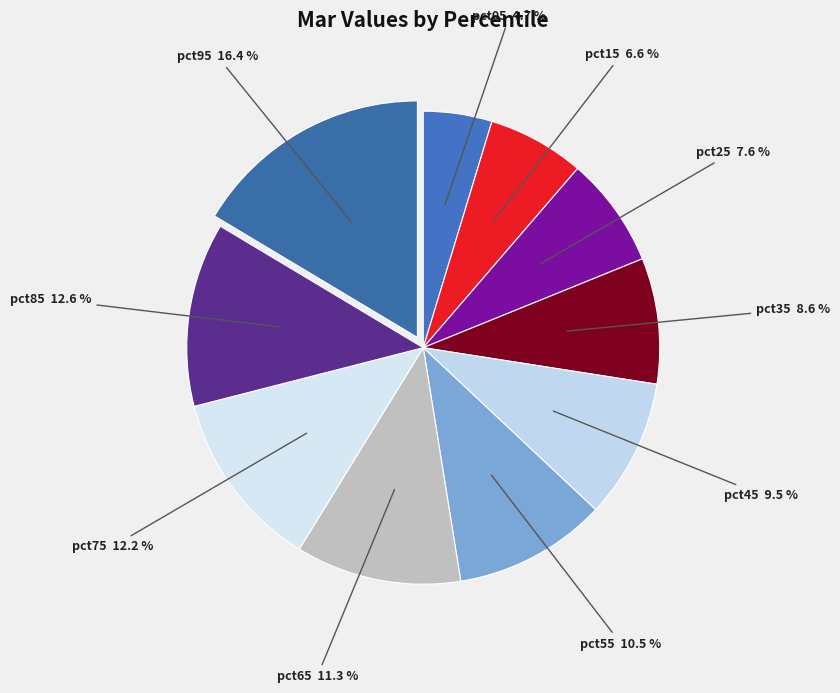

What is the total percentage of pct55 and pct45?

20.0%